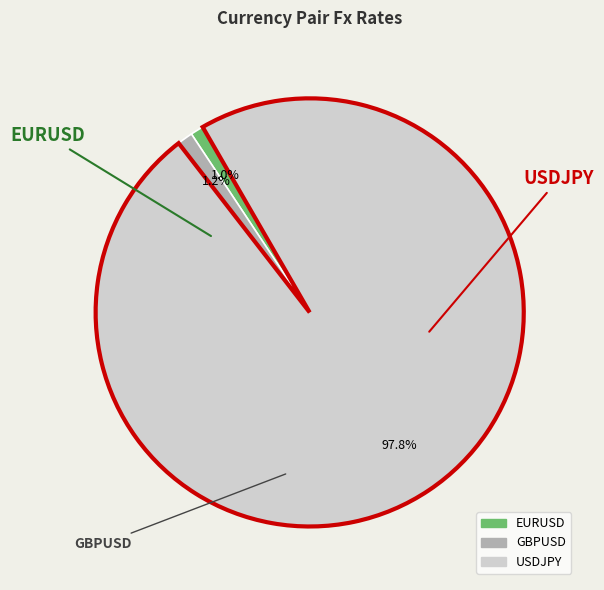

What is the change in value from EURUSD to USDJPY?

+108.9